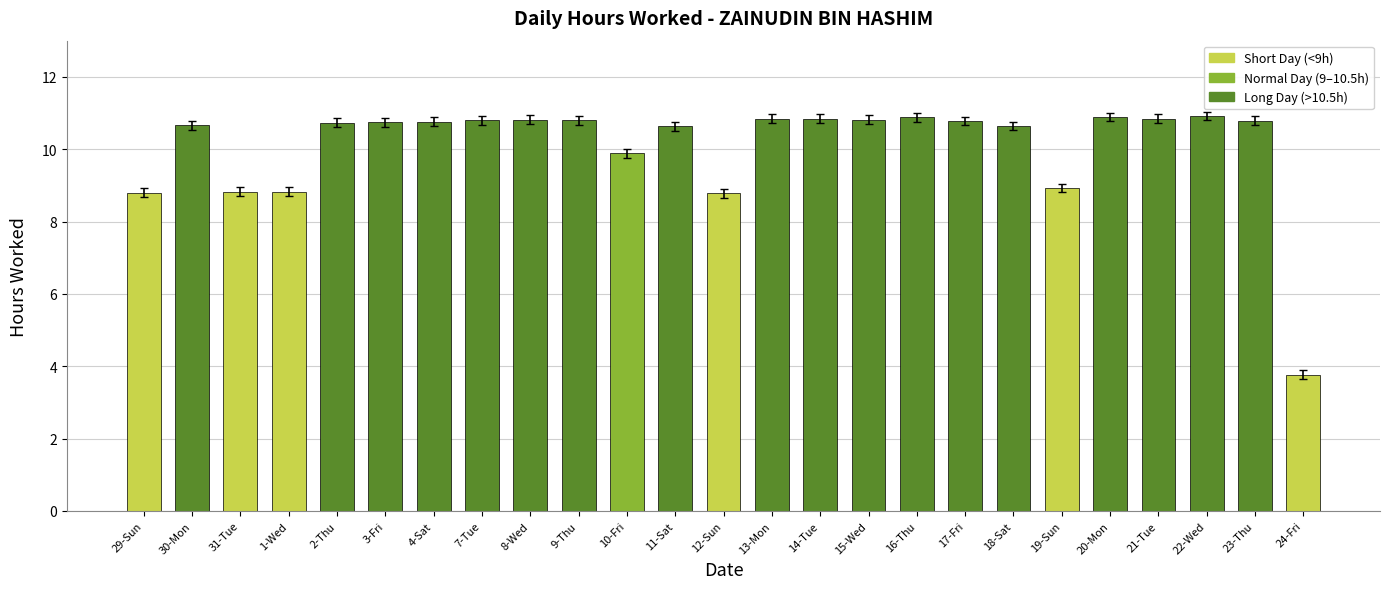

Count the number of categories in the chart.

25